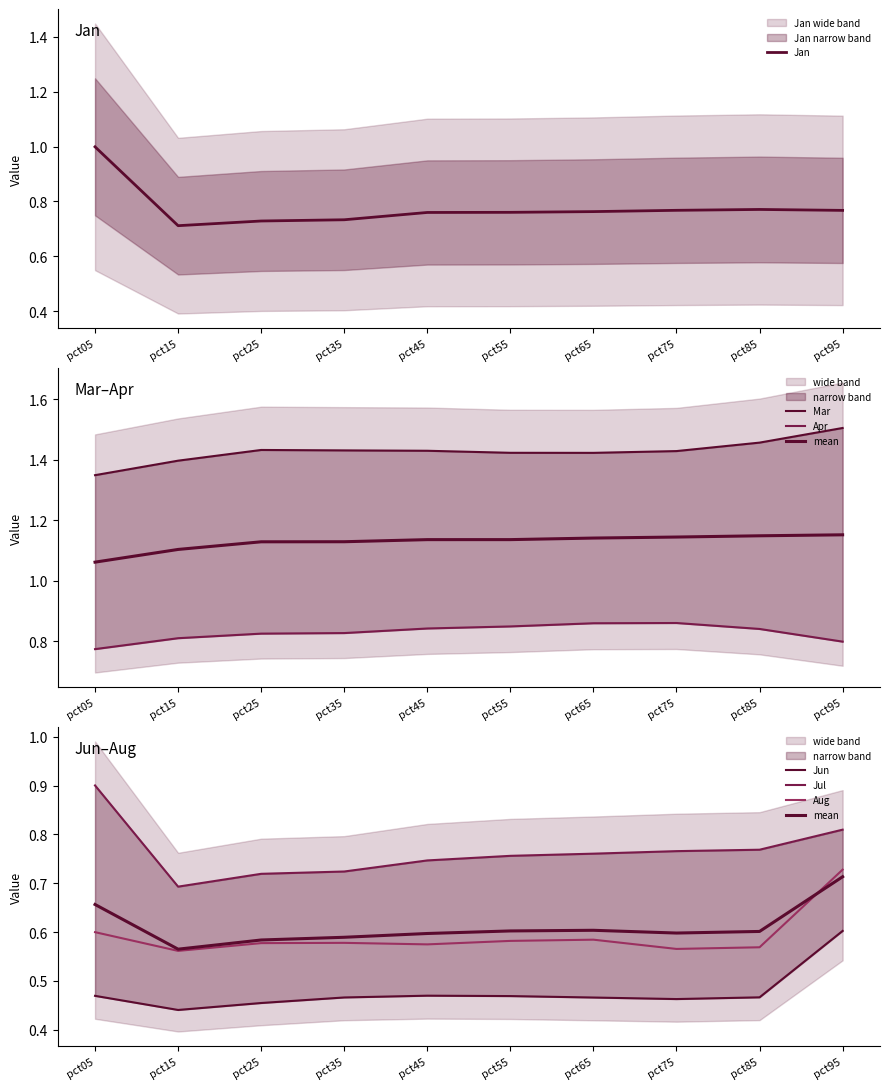

Does the chart display data point markers on the line(s)?

No